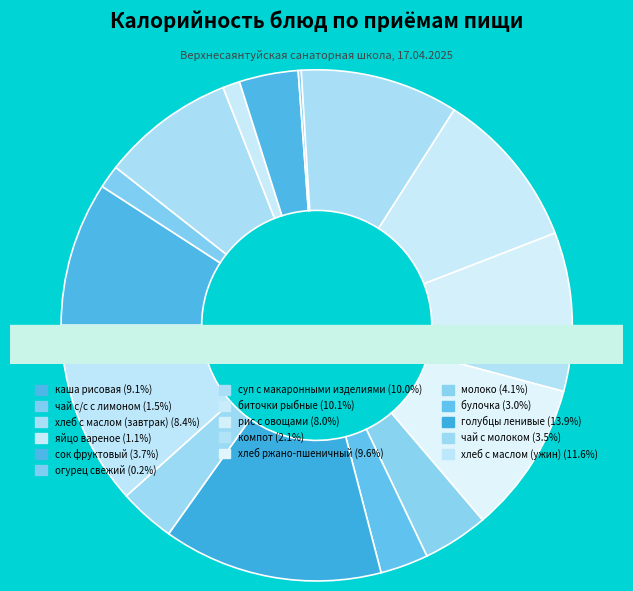

Is there any slice that represents more than half of the pie?

No